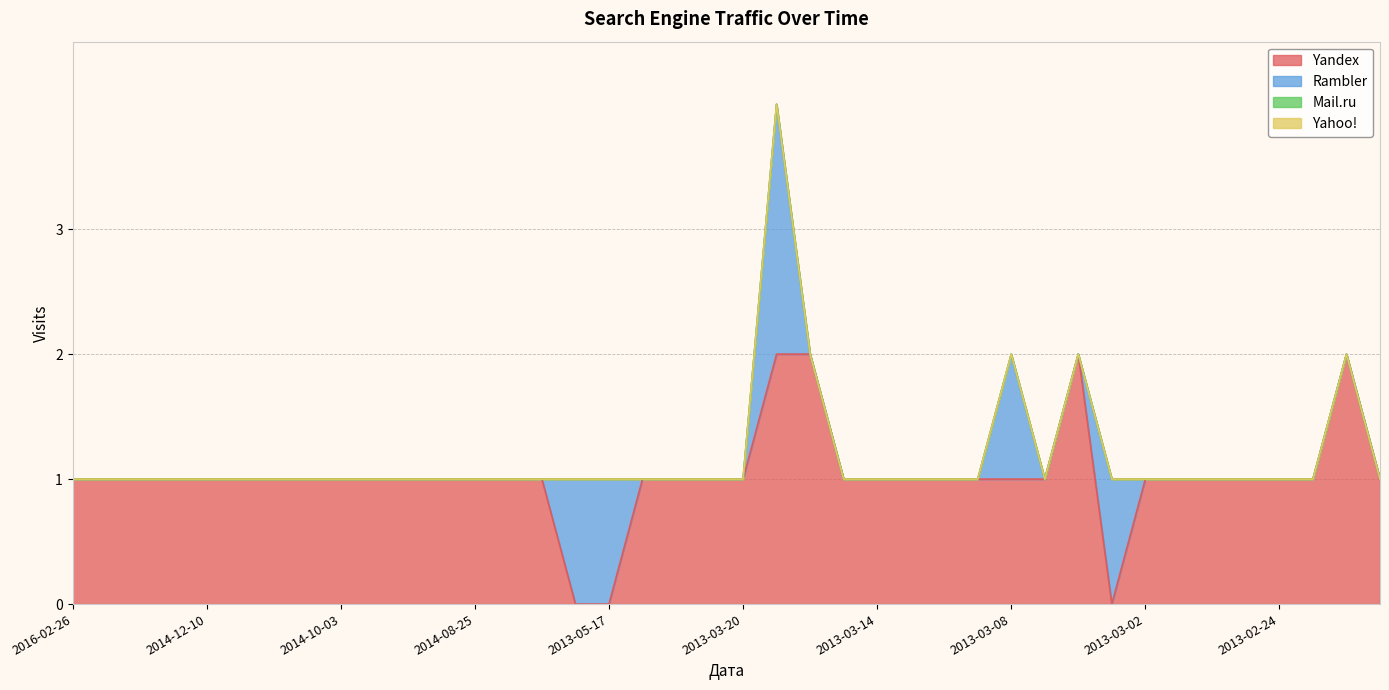

True or false: Rambler has more than 0 points higher than both neighbors.

True